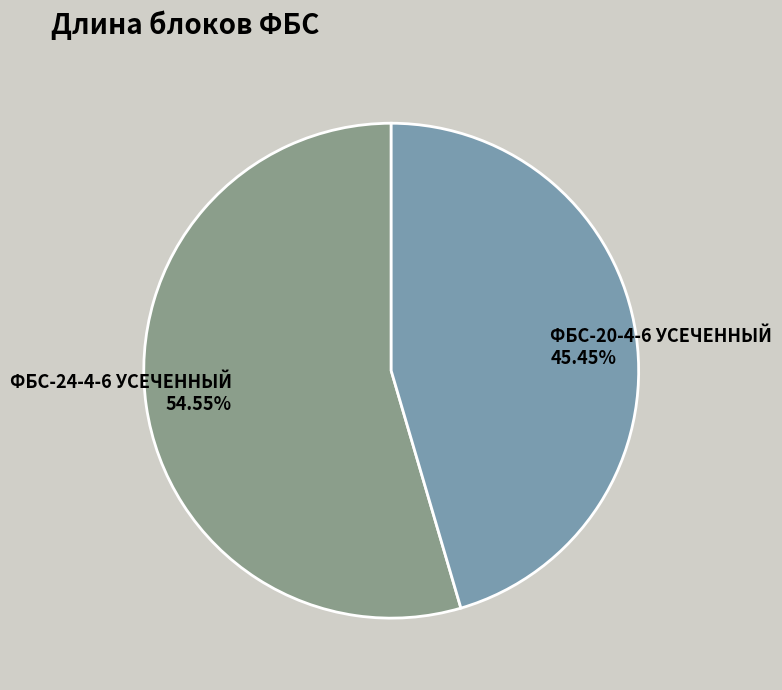

Combined, what portion of the pie is ФБС-20-4-6 УСЕЧЕННЫЙ and ФБС-24-4-6 УСЕЧЕННЫЙ?

100.0%